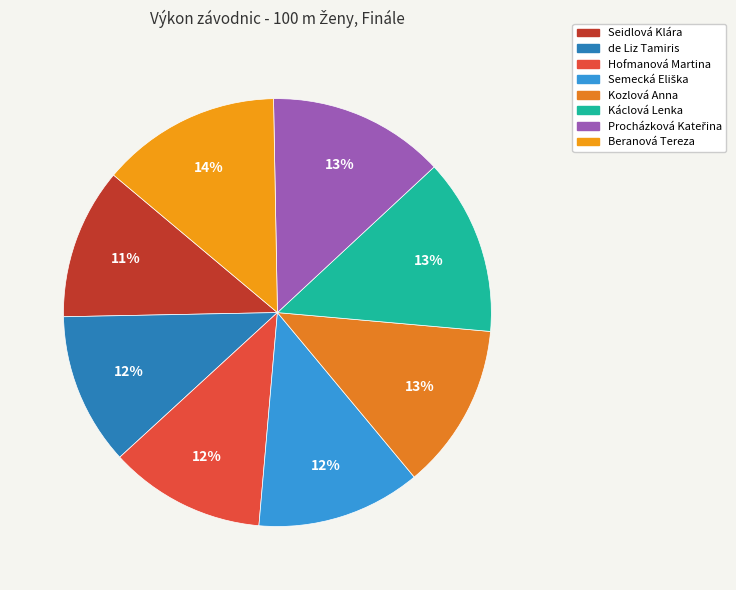

How many slices are in this pie chart?

8